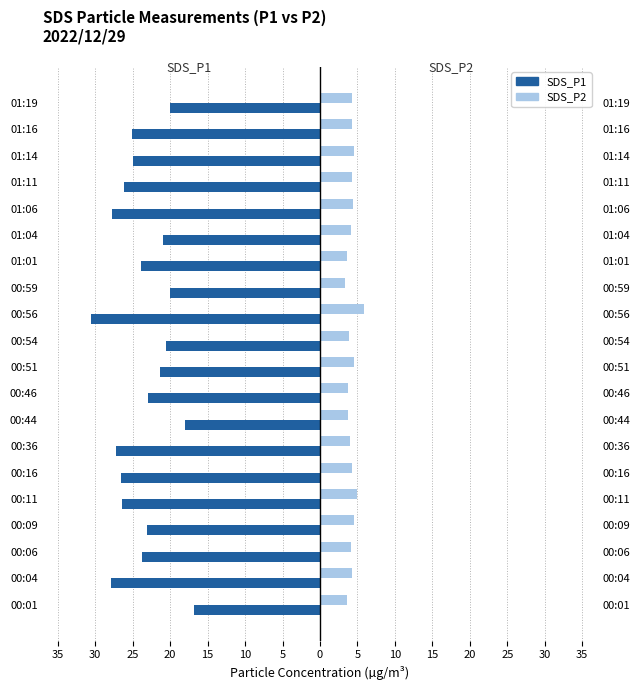

The SDS_P1 series shows -24.9 at 01:14. True or false?

True